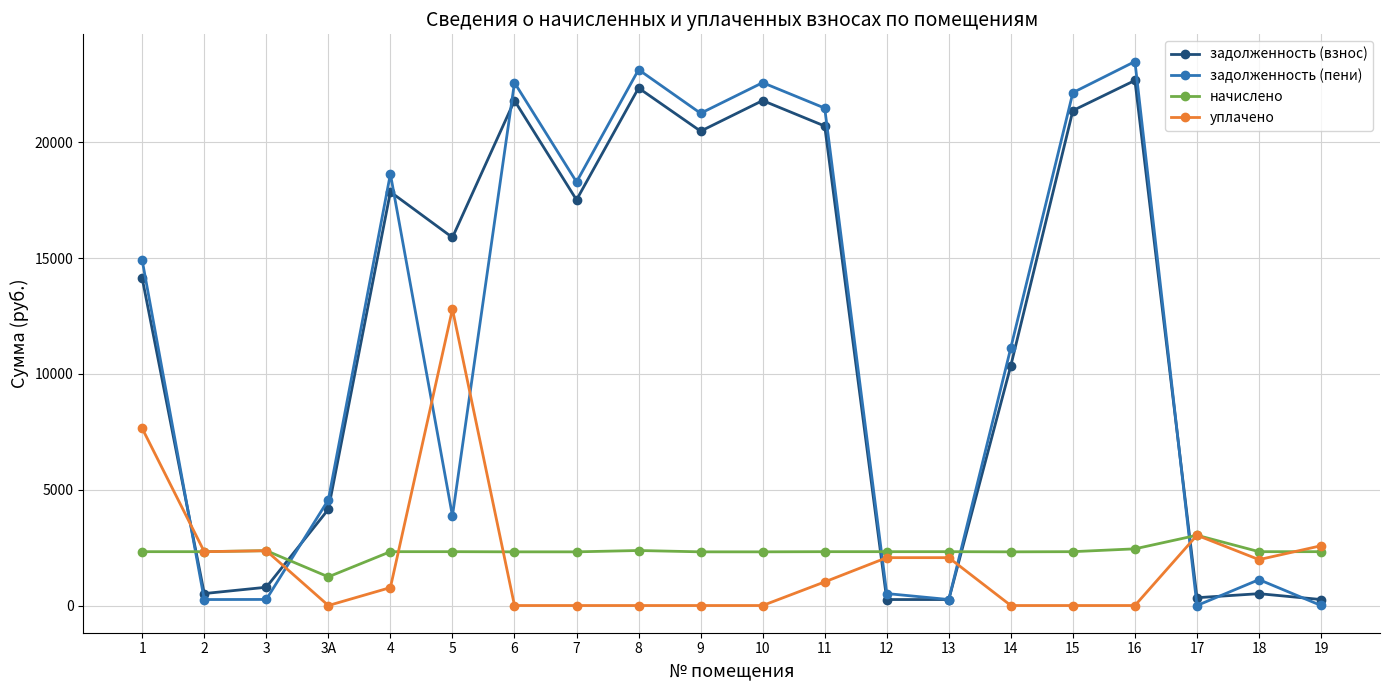

Rank the series at 18 from lowest to highest value.

задолженность (взнос), задолженность (пени), уплачено, начислено